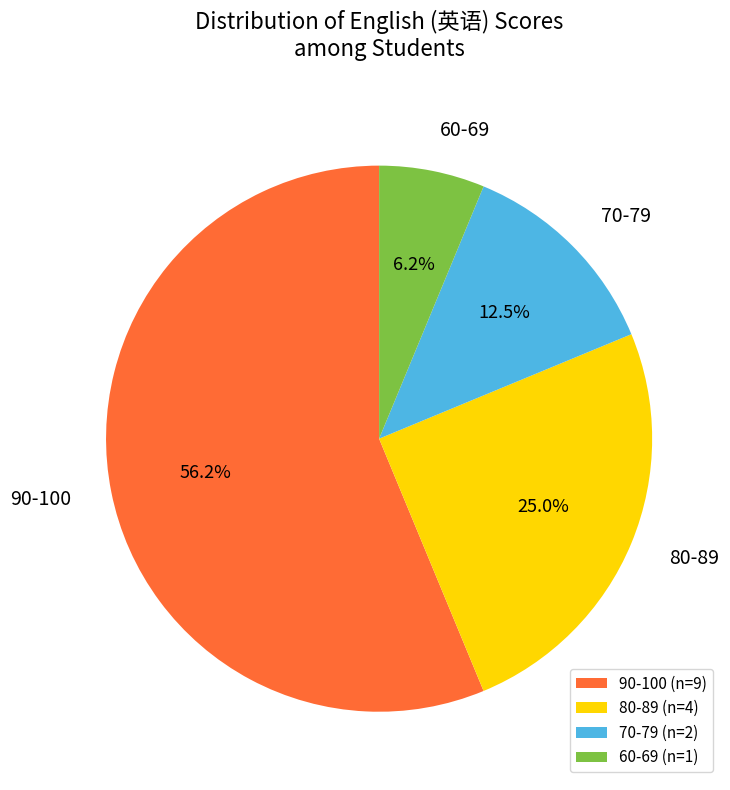

Which slice is the largest?

90-100 (n=9)